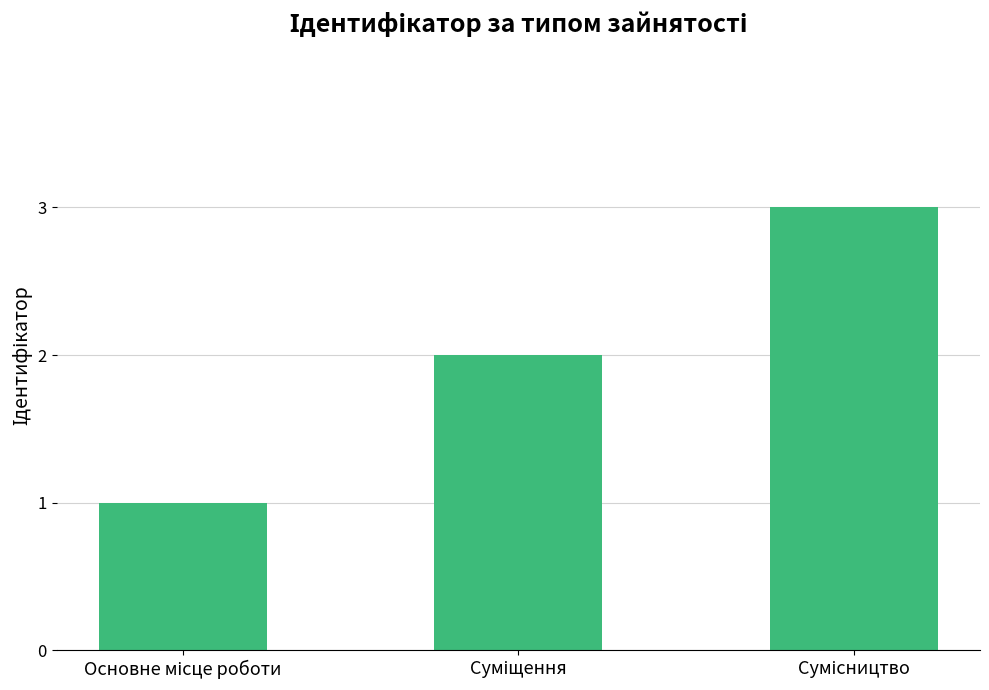

What is the sum of all values?

6